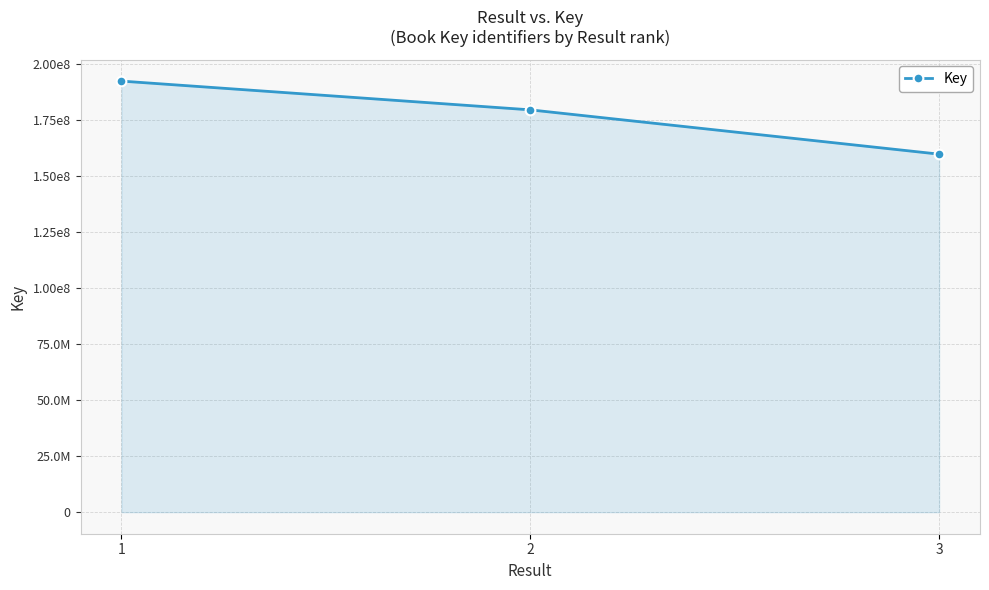

Reading left to right, extract all data points from this chart.

192496137	179649236	159870081